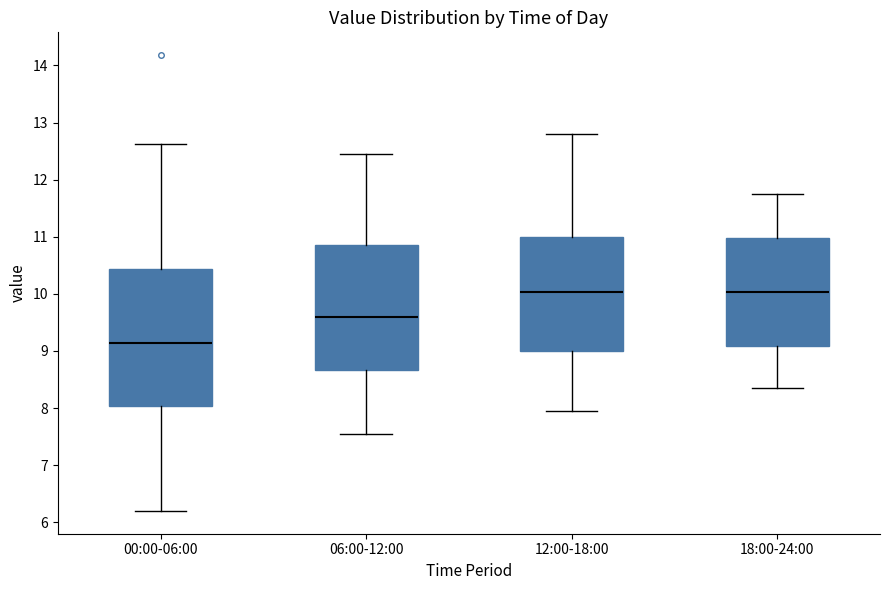

Which box is the tallest, from its lower edge to its upper edge?

00:00-06:00